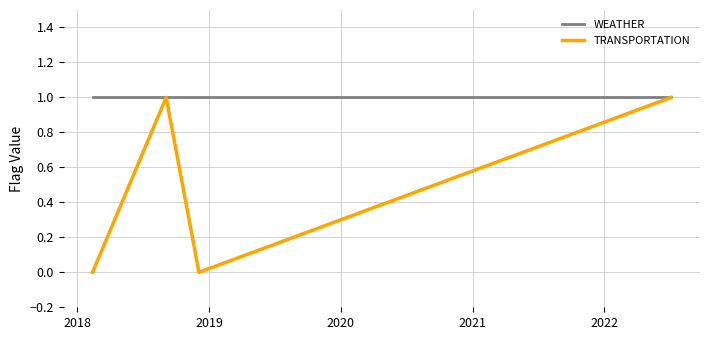

True or false: TRANSPORTATION has more than 0 points higher than both neighbors.

True